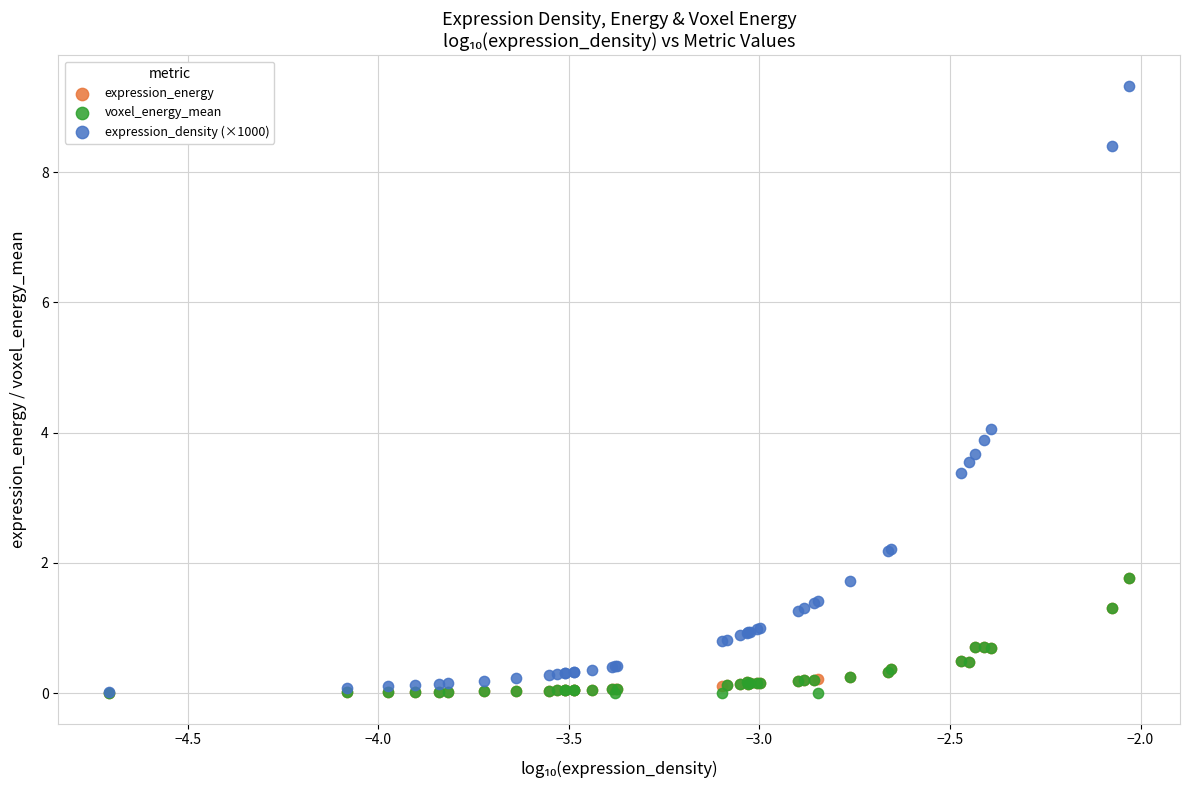

Which series has the widest spread of Y values?

expression_density (×1000)